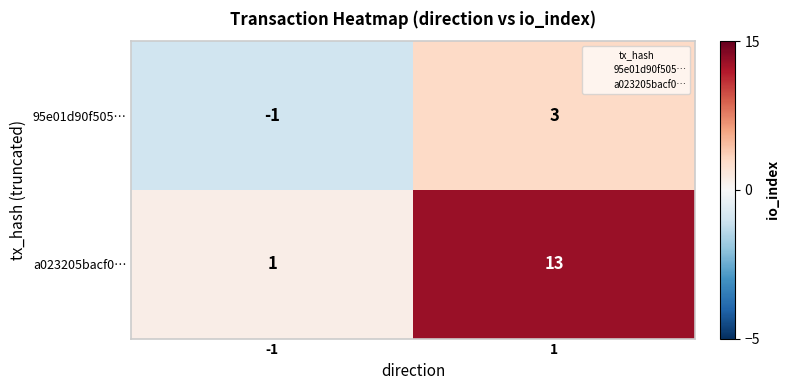

Which series has the largest range (max minus min)?

a023205bacf0…